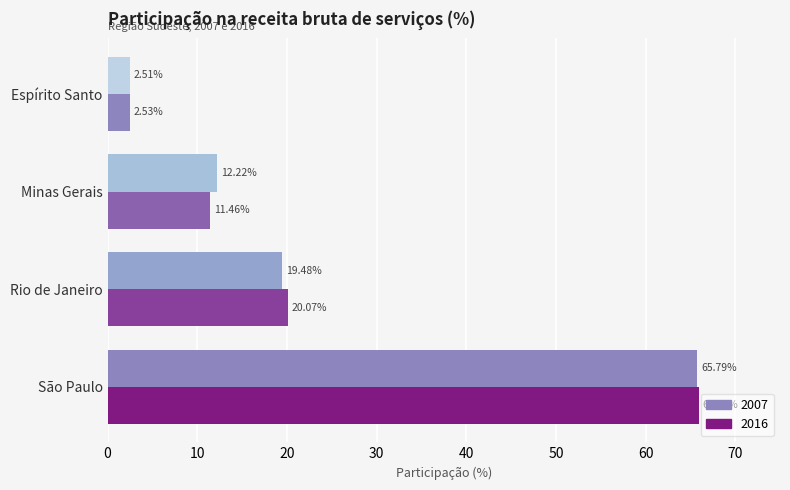

How many series are shown in this chart?

2